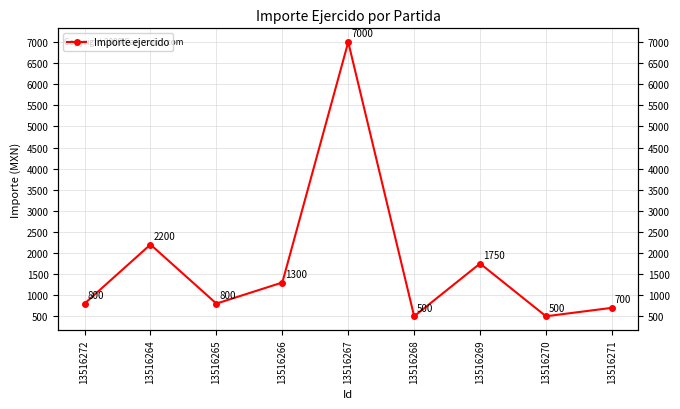

How many series are shown in this chart?

1